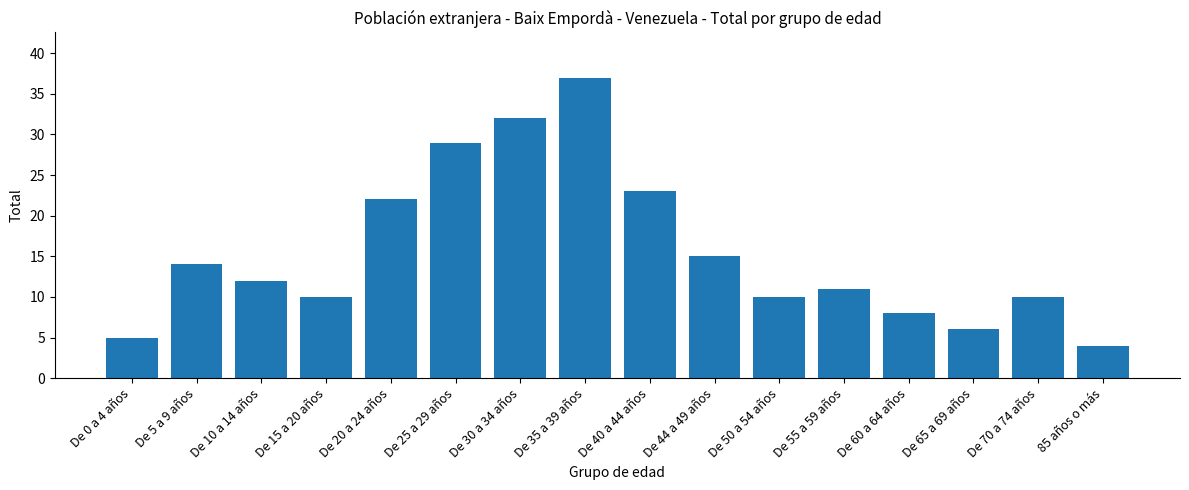

Between De 40 a 44 años and De 30 a 34 años, which is larger?

De 30 a 34 años